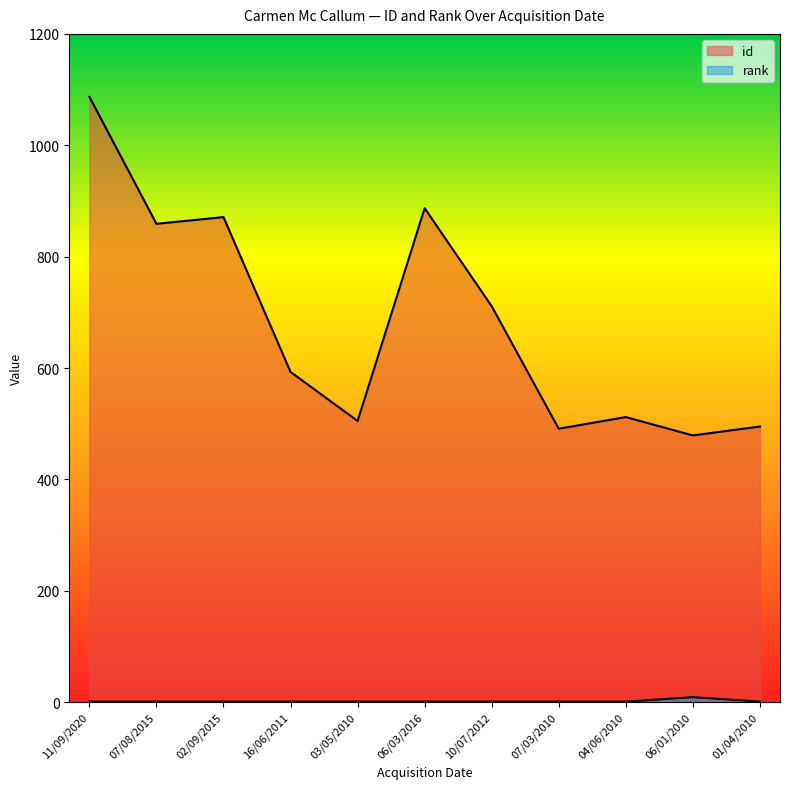

How many values in the id series are below 593?

5